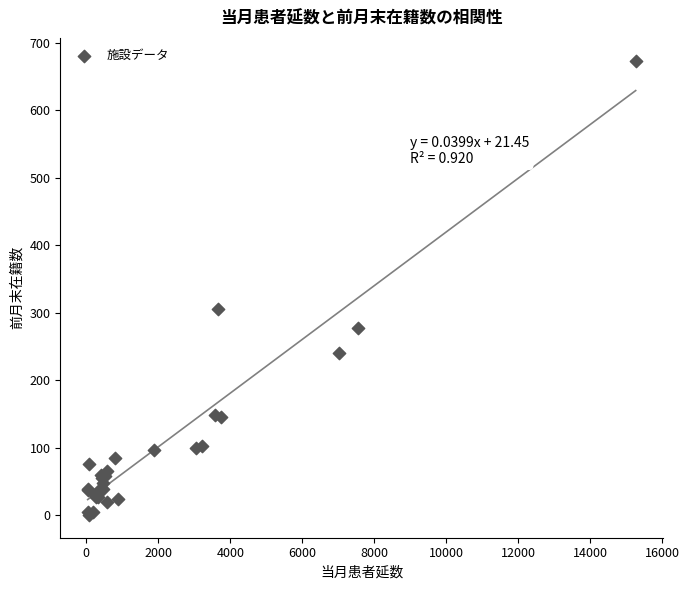

What Y value in the scatter plot is closest to 337?

306